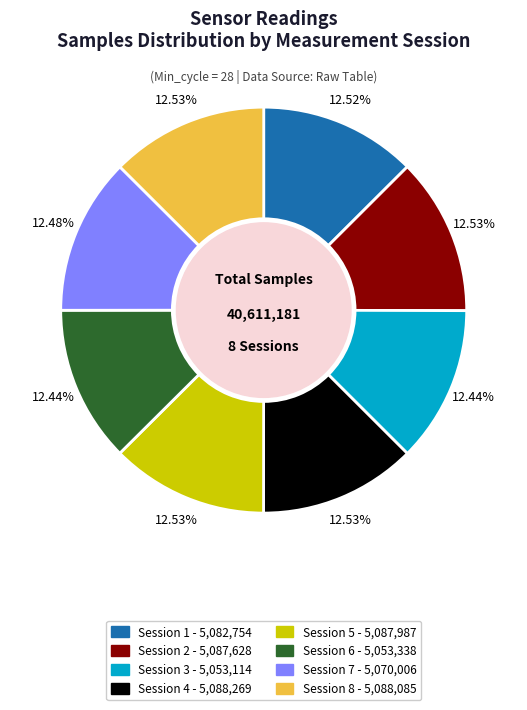

Is there any slice that represents more than half of the pie?

No